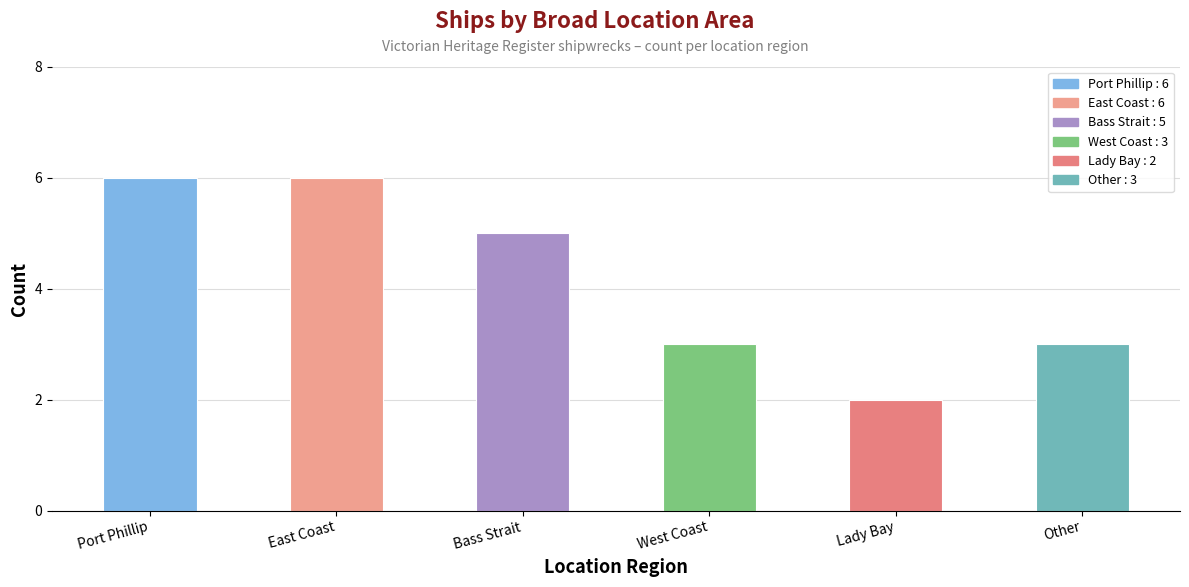

What is the label of the 4th bar from the right?

Bass Strait